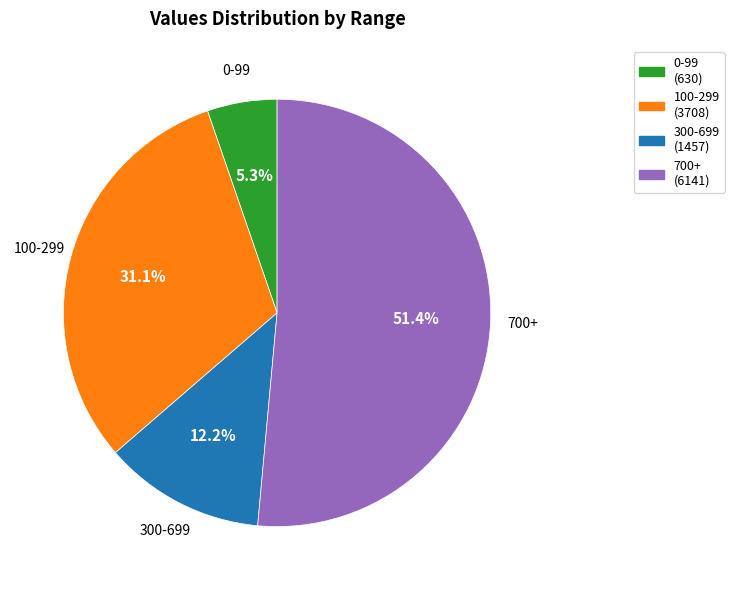

What percentage do 300-699 and 0-99 together represent?

17.5%